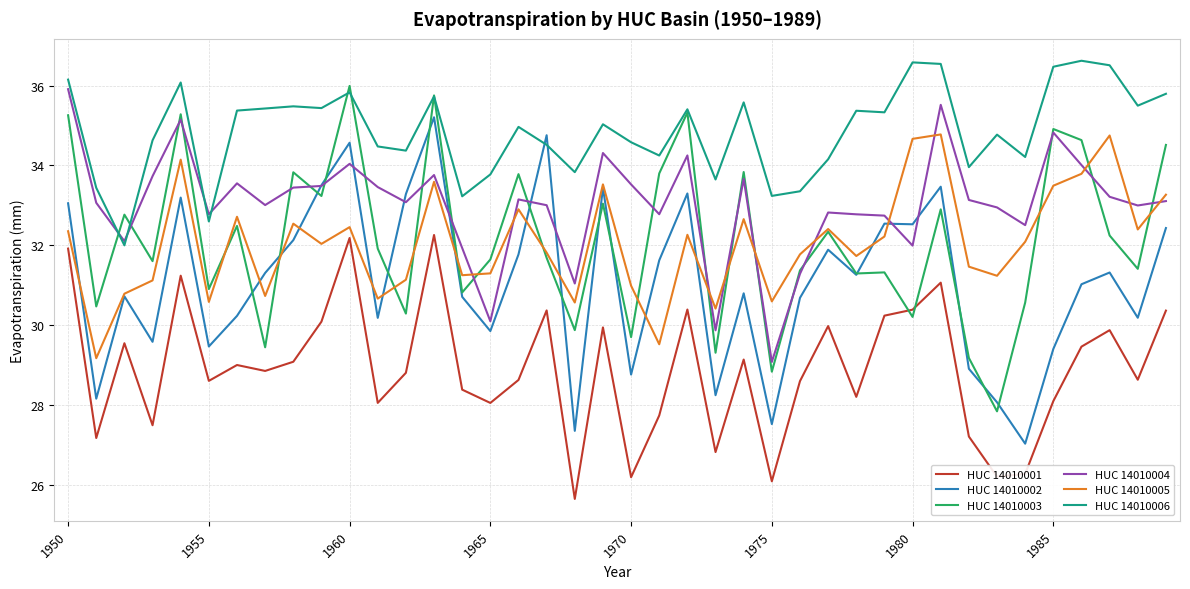

True or false: HUC 14010002 and HUC 14010001 cross at least once.

False